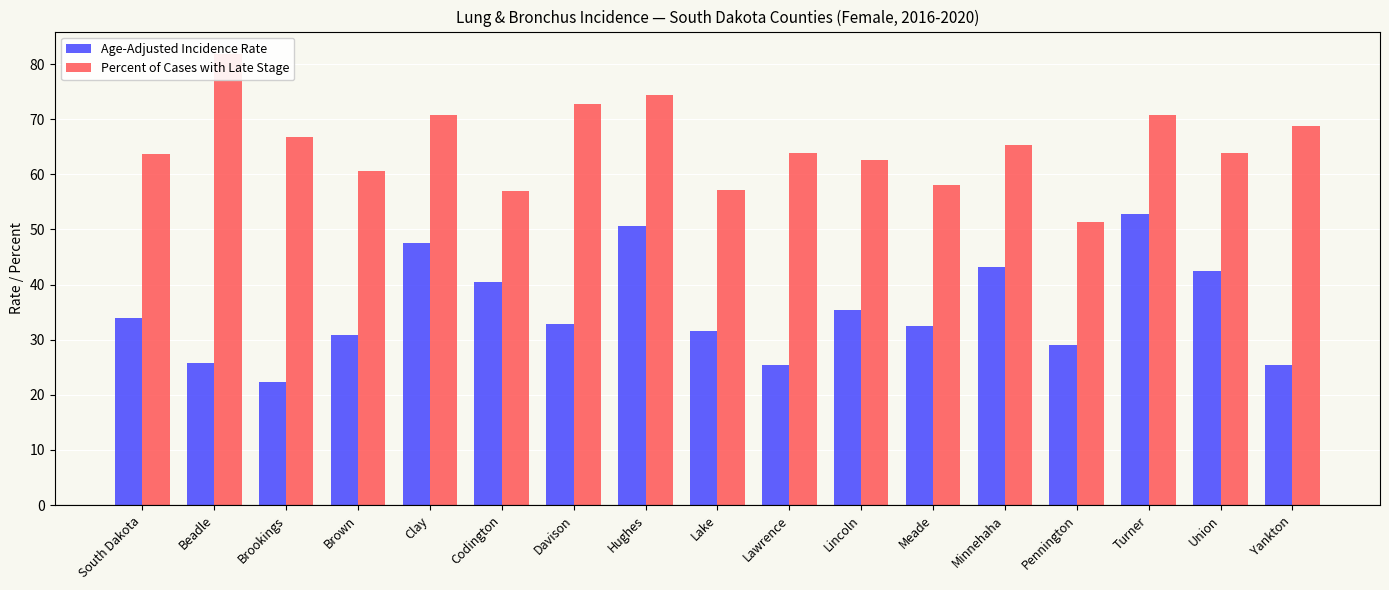

Reading right to left, list all the values displayed in this chart.

Age-Adjusted Incidence Rate: Yankton=25.5	Union=42.4	Turner=52.8	Pennington=29.1	Minnehaha=43.2	Meade=32.4	Lincoln=35.3	Lawrence=25.5	Lake=31.6	Hughes=50.7	Davison=32.8	Codington=40.5	Clay=47.6	Brown=30.8	Brookings=22.4	Beadle=25.8	South Dakota=34.0
Percent of Cases with Late Stage: Yankton=68.8	Union=63.9	Turner=70.8	Pennington=51.3	Minnehaha=65.4	Meade=58.0	Lincoln=62.6	Lawrence=63.8	Lake=57.1	Hughes=74.4	Davison=72.7	Codington=56.9	Clay=70.8	Brown=60.6	Brookings=66.7	Beadle=81.8	South Dakota=63.6